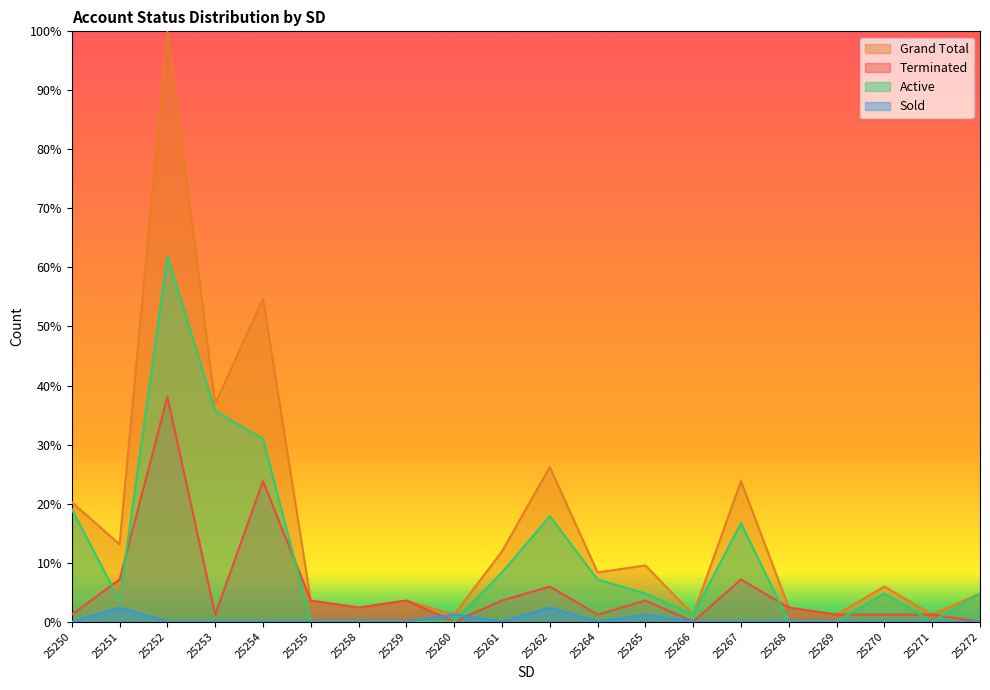

What is the value of the Grand Total point at the 2nd from the left?

13.1